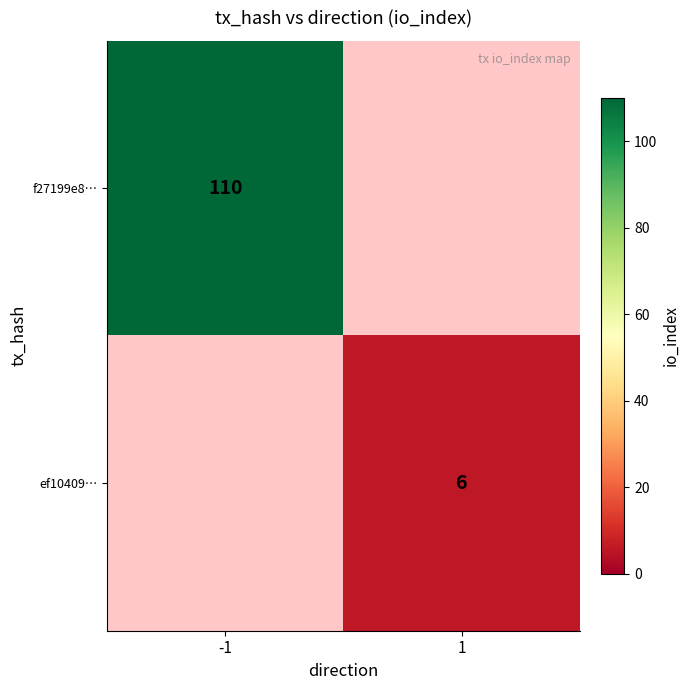

Is it true that f27199e8… equals 36 at -1?

False